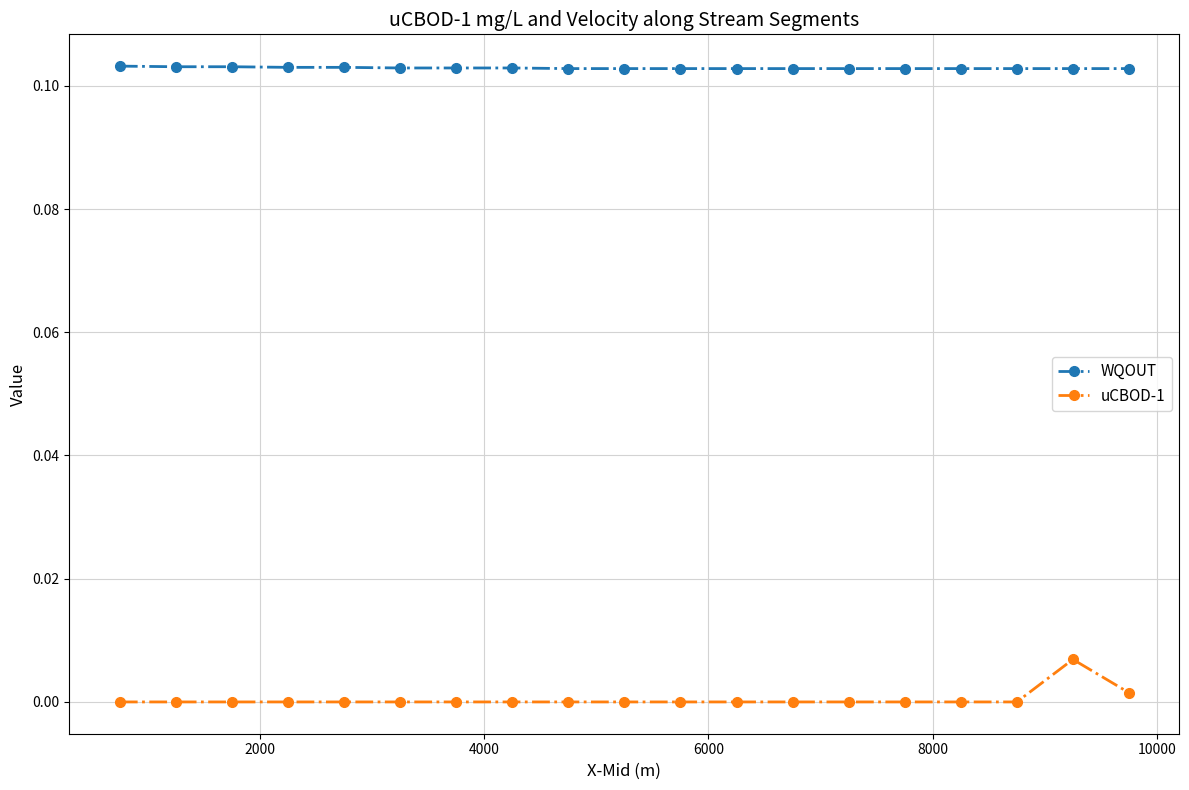

How many lines are shown in the chart?

2